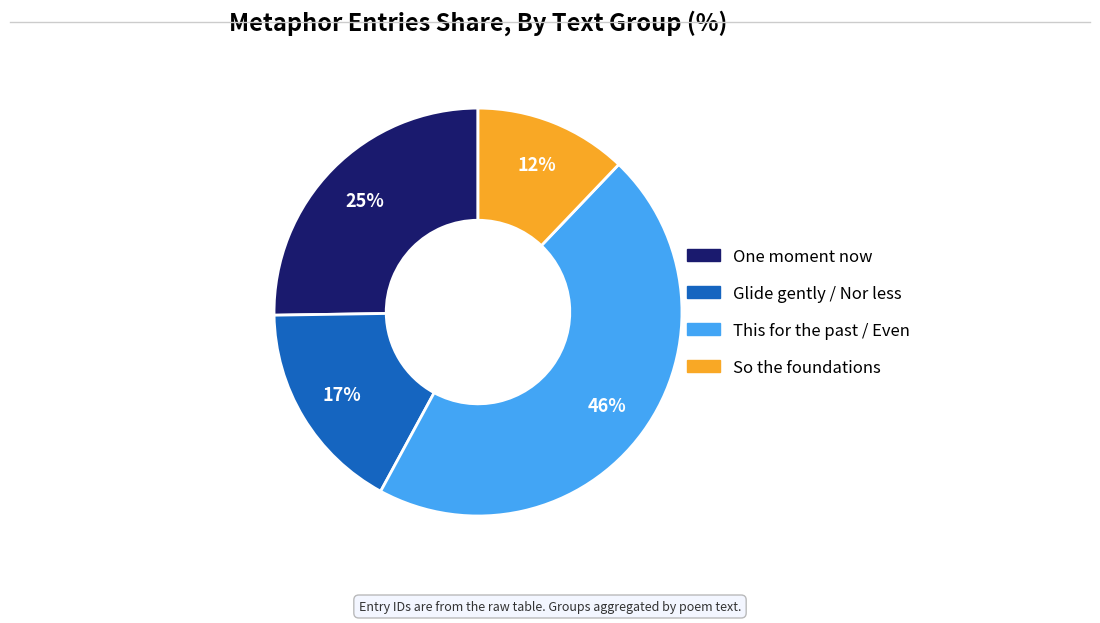

Is there any slice that represents more than half of the pie?

No